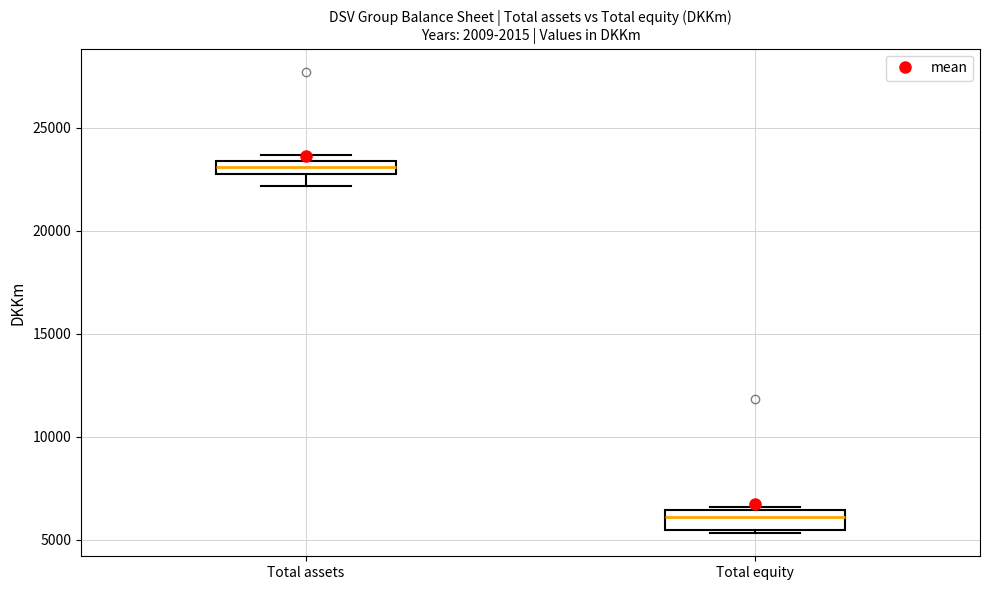

Where does the lower whisker of the box for Total assets end on the y-axis? The values are not printed on the chart, so give them approximately, as read against the axis.

22000